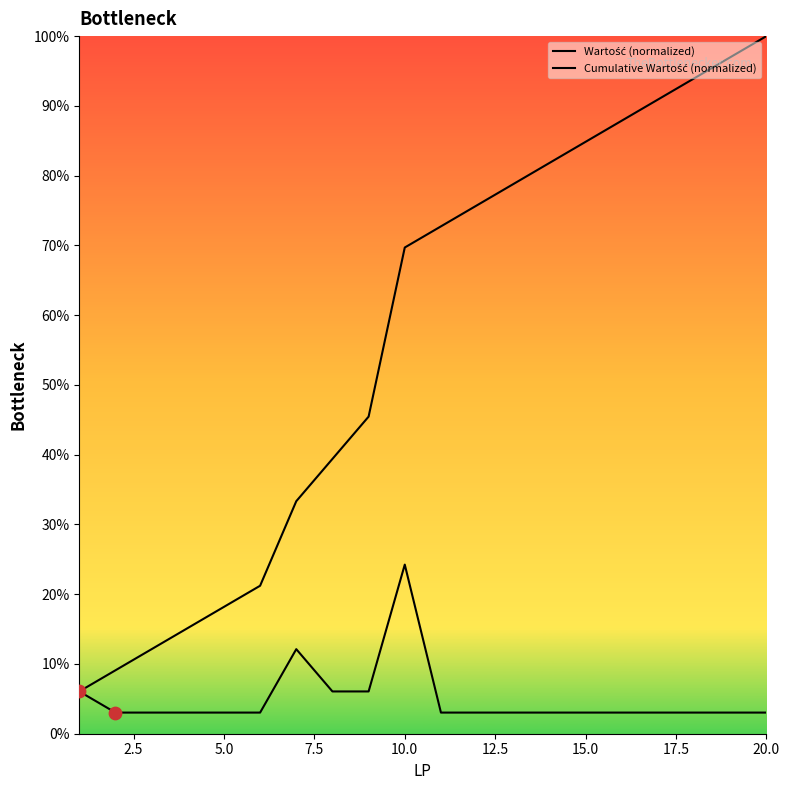

Is the value of Wartość (normalized) at 15.0 greater than the value of Cumulative Wartość (normalized) at 12.5?

No